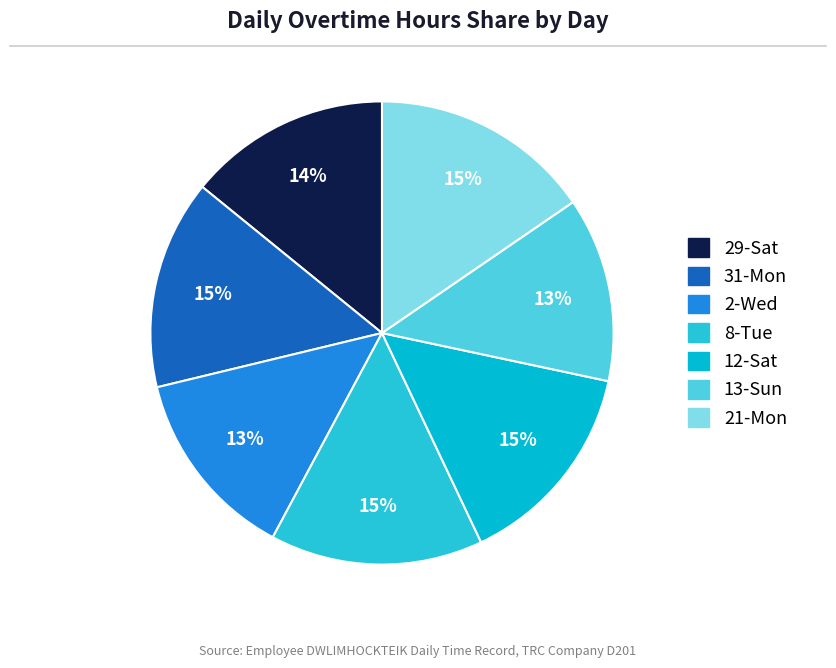

What is the smallest slice in the pie chart?

13-Sun